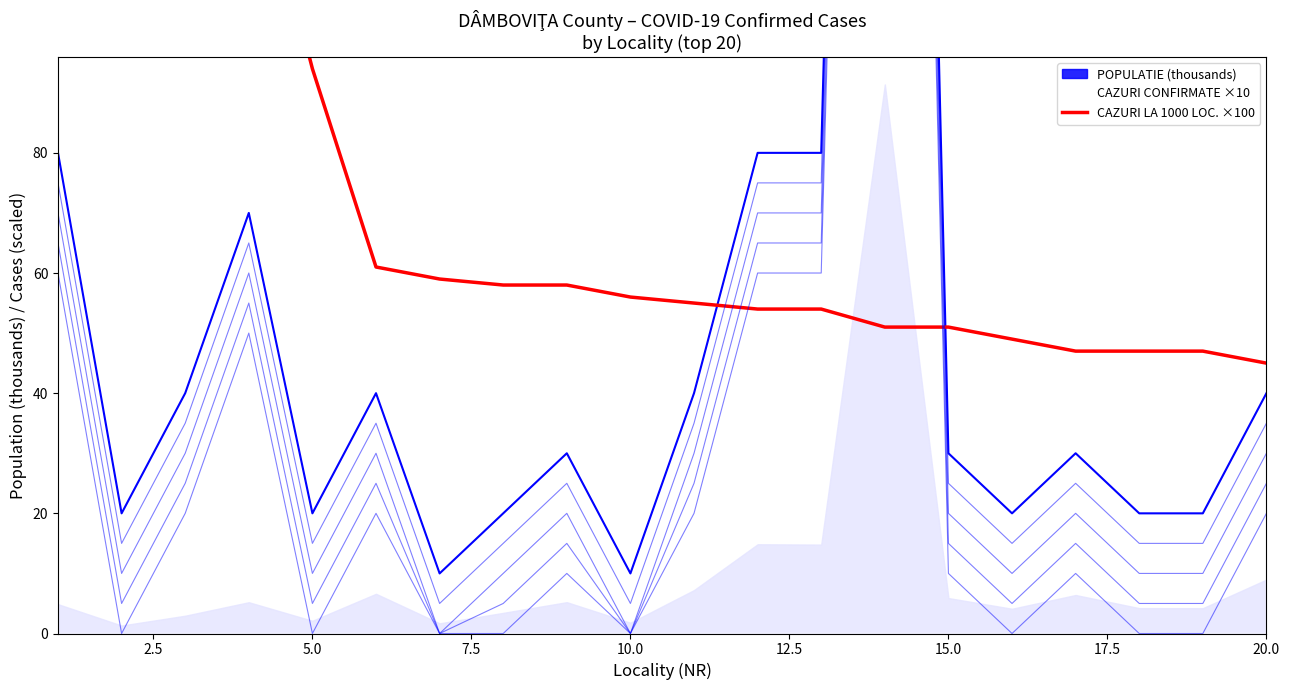

At which category does the chart reach its minimum across all series?

20.0